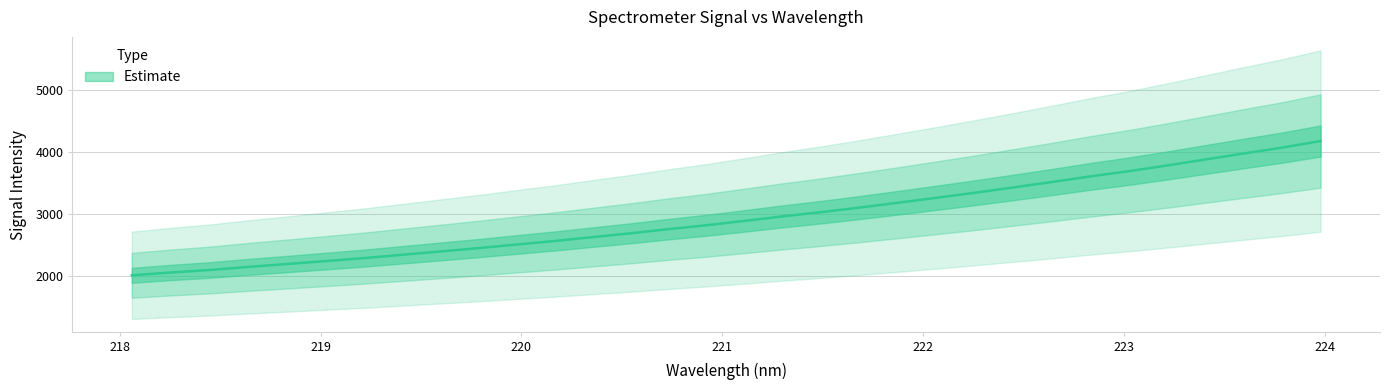

Reading left to right, extract all data points from this chart.

218.0596=2012.4	218.2508=2057.1	218.442=2096.8	218.6332=2146.3	218.8244=2192.2	219.0156=2239.1	219.2067=2287.3	219.3979=2340.9	219.589=2394.9	219.7801=2449.1	219.9712=2507.2	220.1623=2564.6	220.3533=2628.0	220.5444=2690.2	220.7354=2758.0	220.9264=2821.1	221.1174=2892.2	221.3083=2965.2	221.4993=3033.2	221.6902=3106.9	221.8812=3184.7	222.0721=3264.3	222.263=3345.6	222.4538=3430.9	222.6447=3517.6	222.8355=3608.2	223.0264=3691.8	223.2172=3783.8	223.408=3880.6	223.5987=3977.4	223.7895=4071.6	223.9802=4178.0